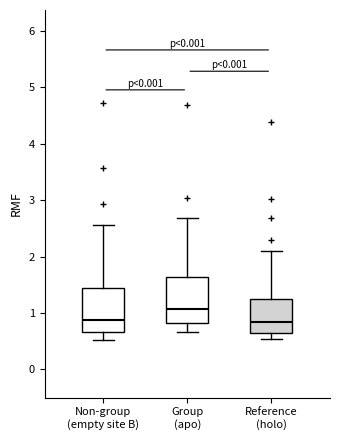

Reading left to right, read every box against the y-axis: the position of its median line, the range the box covers, and the ends of its whiskers. The values are not printed on the chart, so give them approximately, as read against the axis.

Non-group (empty site B): median 0.9, box 0.7 to 1.4, whiskers 0.5 to 2.6
Group (apo): median 1.1, box 0.8 to 1.6, whiskers 0.7 to 2.7
Reference (holo): median 0.8, box 0.6 to 1.3, whiskers 0.5 to 2.1